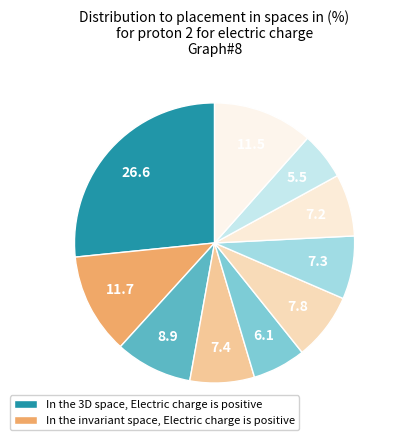

How many slices are in this pie chart?

10